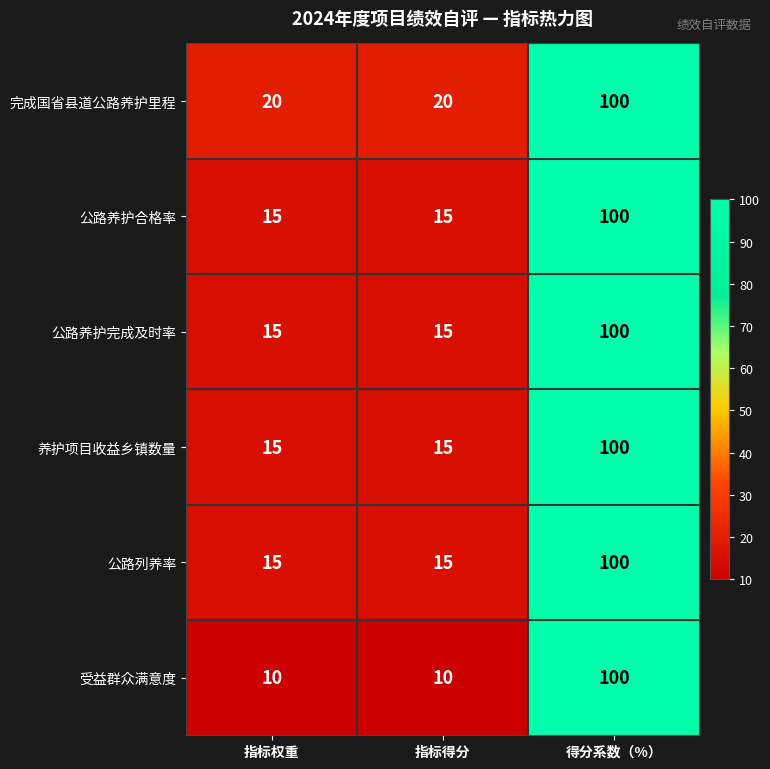

What is the maximum value shown in the chart?

100